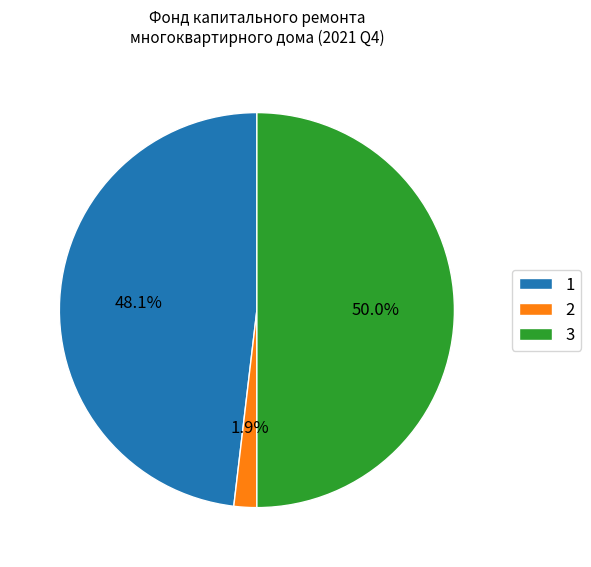

Which slice is the largest?

3